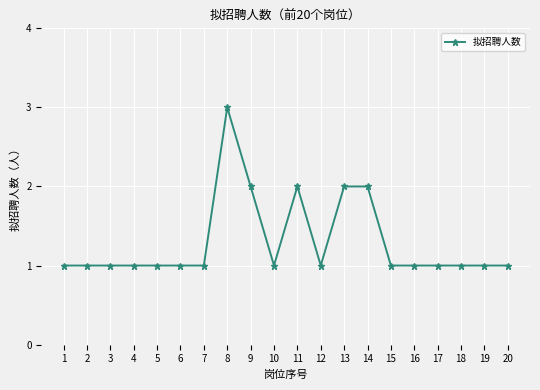

The value at 14 is 1. True or false?

False